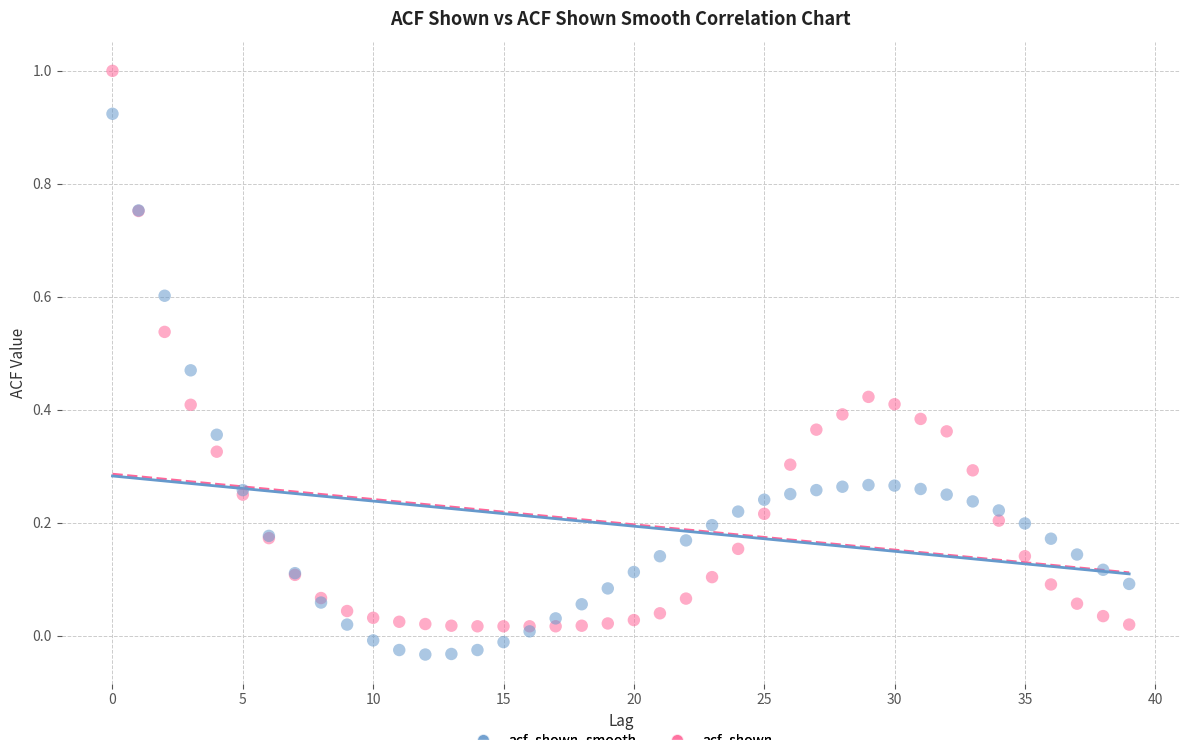

What are all the series names shown in the legend?

acf_shown_smooth, acf_shown